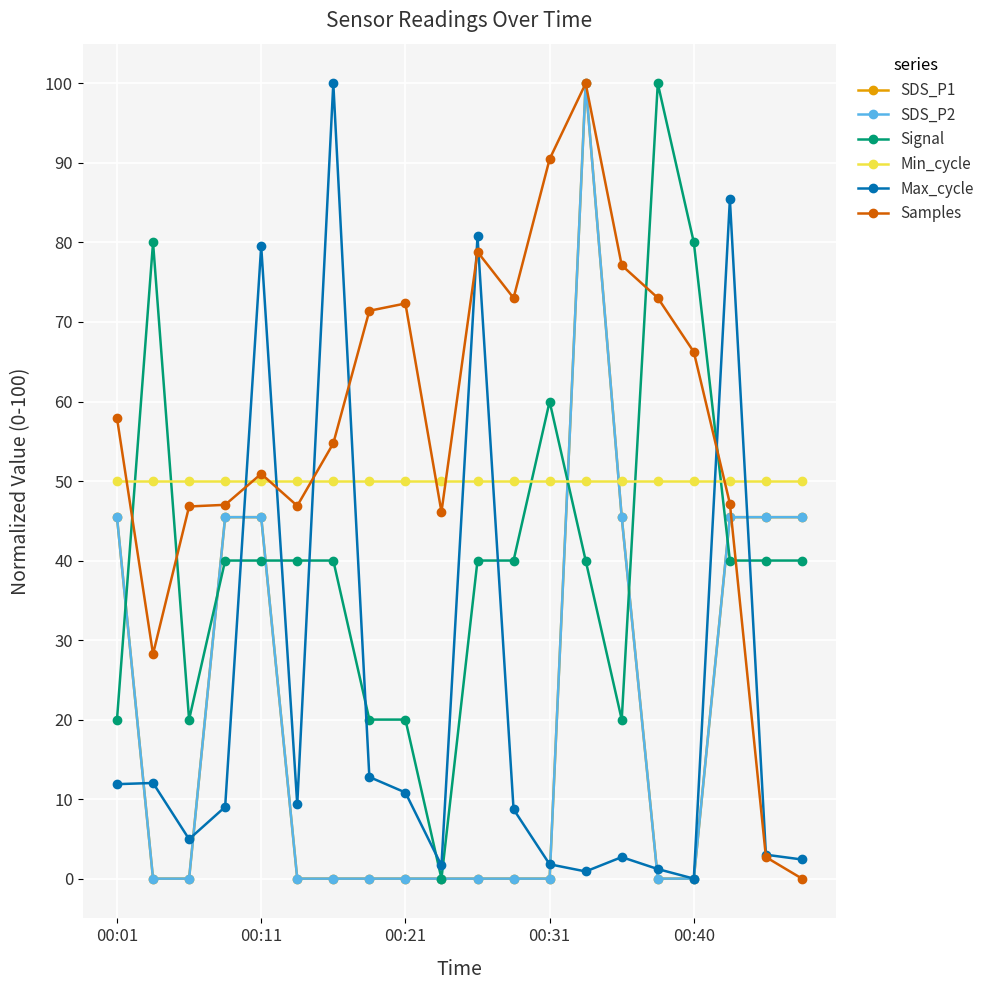

What is the average value of the SDS_P2 series?

20.9